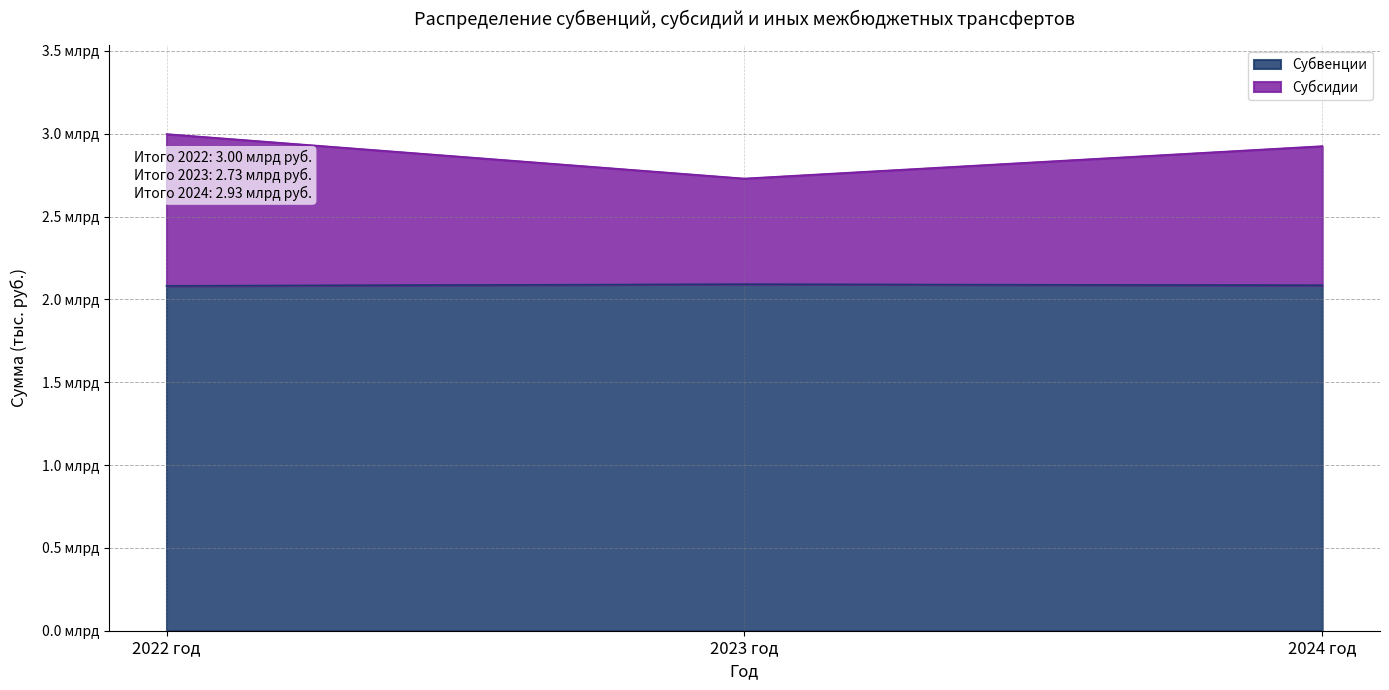

What is the label of the 2nd point from the left?

2023 год